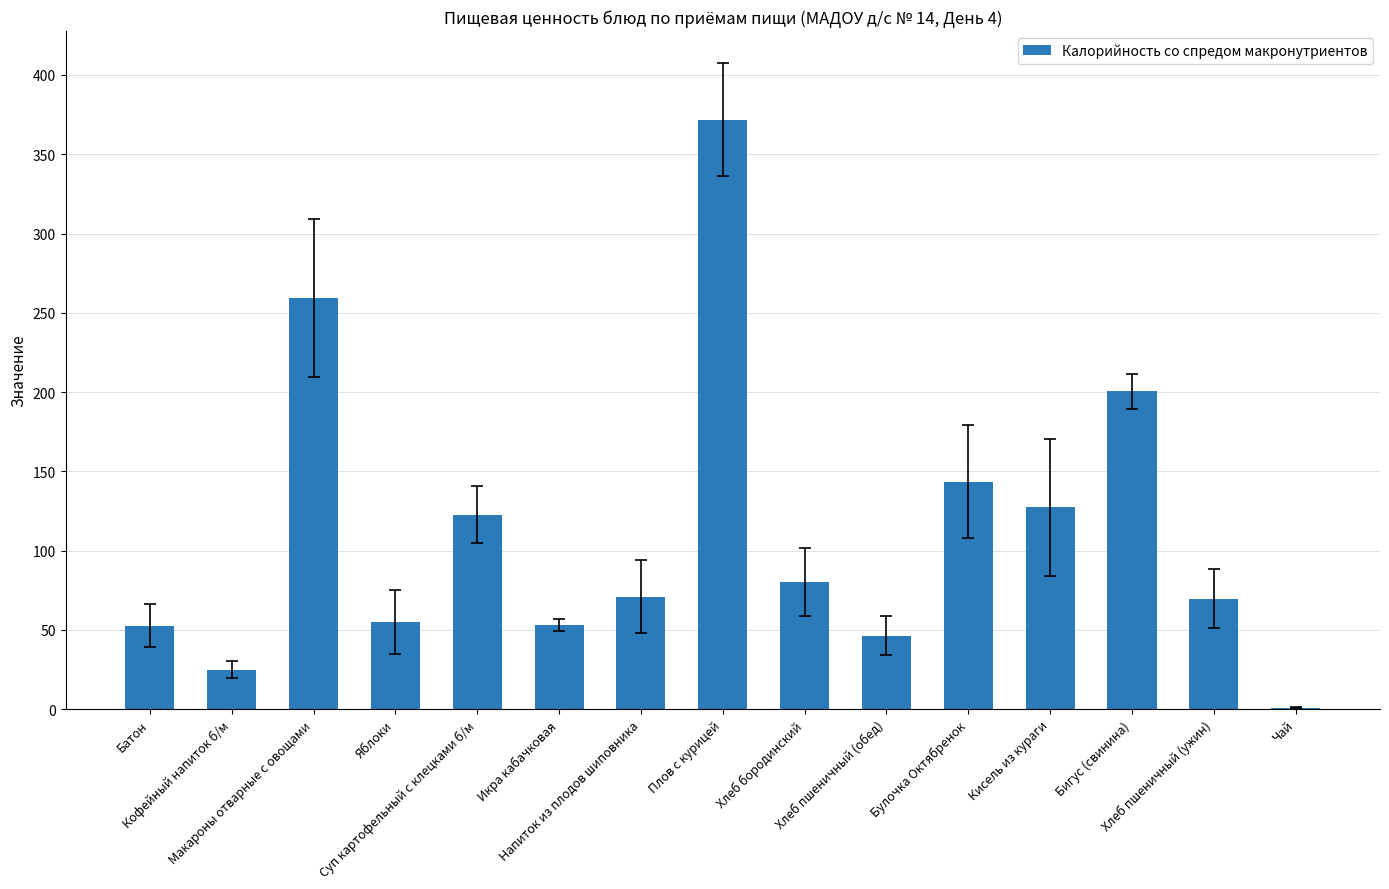

What is the sum of all values?

1679.5